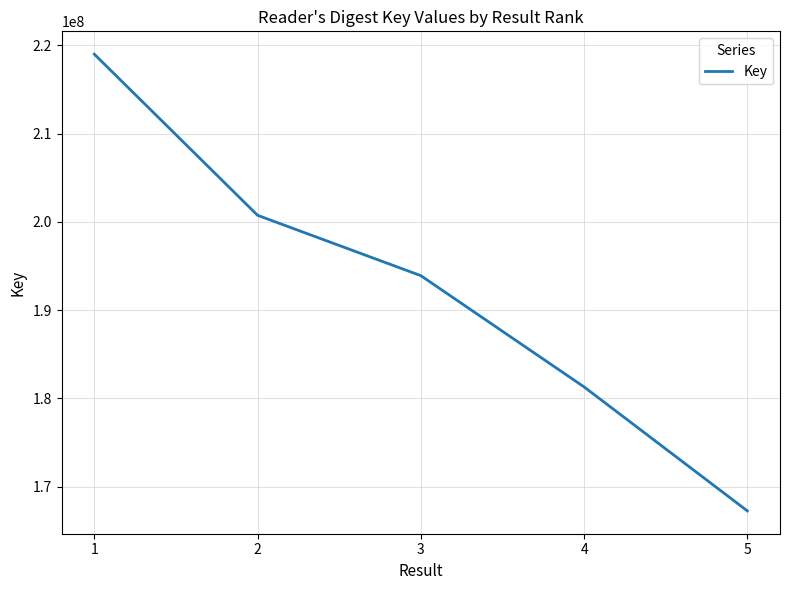

At which label does the data first exceed 193904788?

1